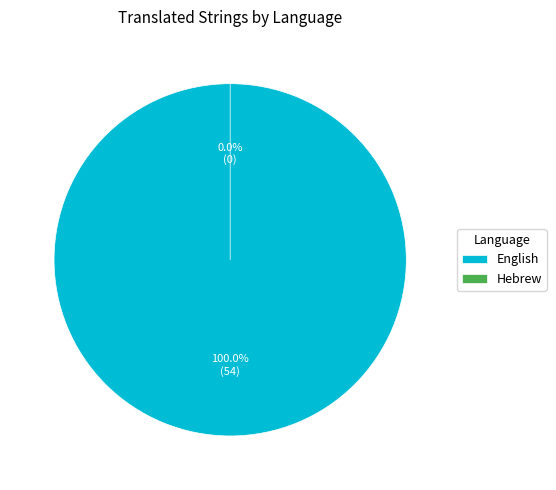

Which slice represents more than half of the pie?

English